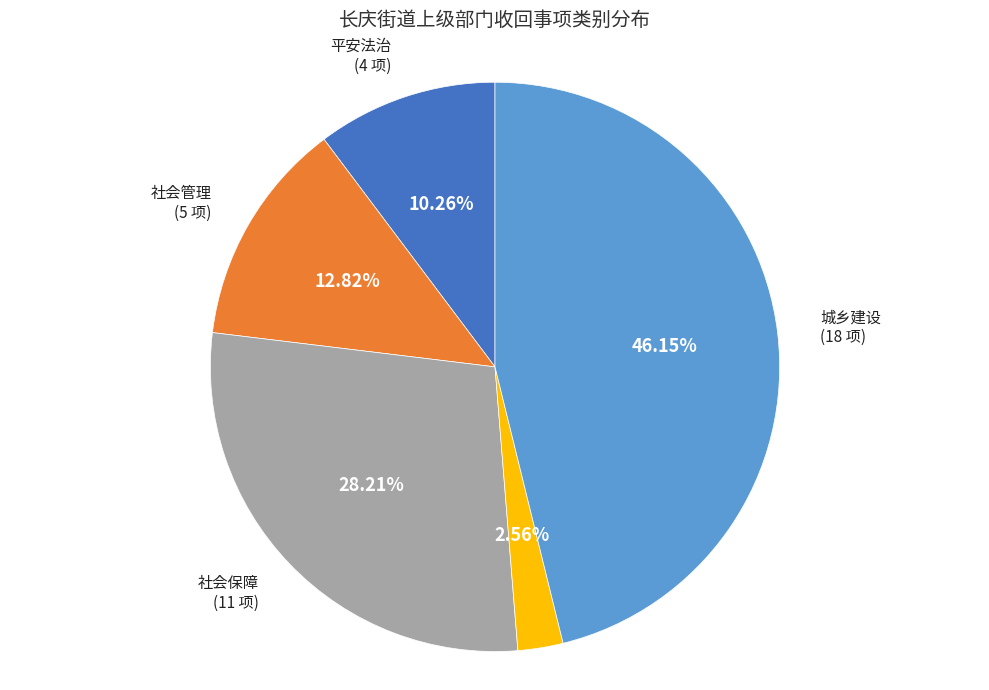

Which has a higher value, 社会保障 or 生态环保?

社会保障